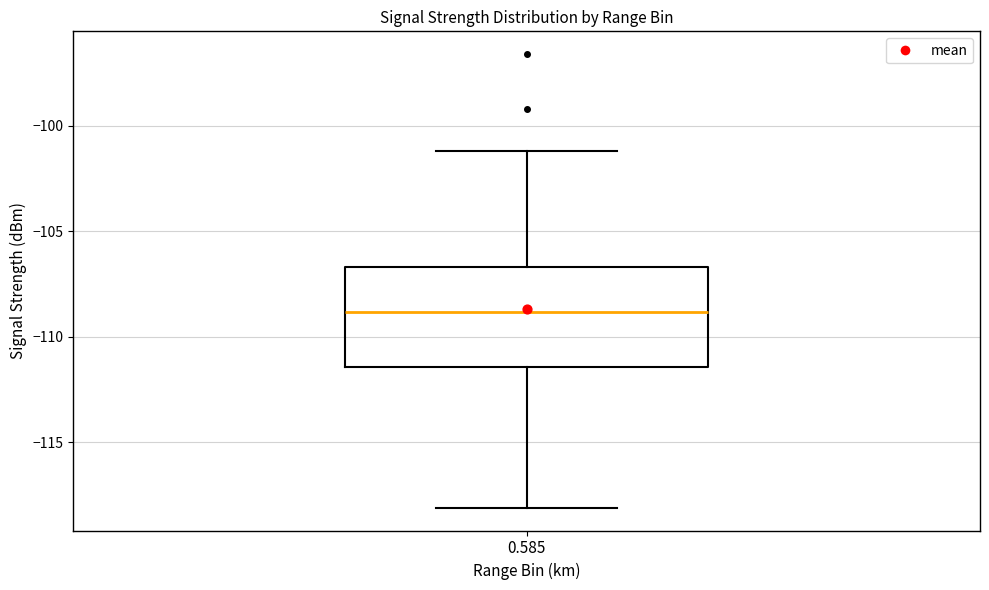

Transcribe this box plot: give where the median line is, the range the box spans, and where the two whiskers end, as read against the y-axis. The values are not printed on the chart, so give them approximately, as read against the axis.

median -109.0, box -111.5 to -106.5, whiskers -118.0 to -101.0